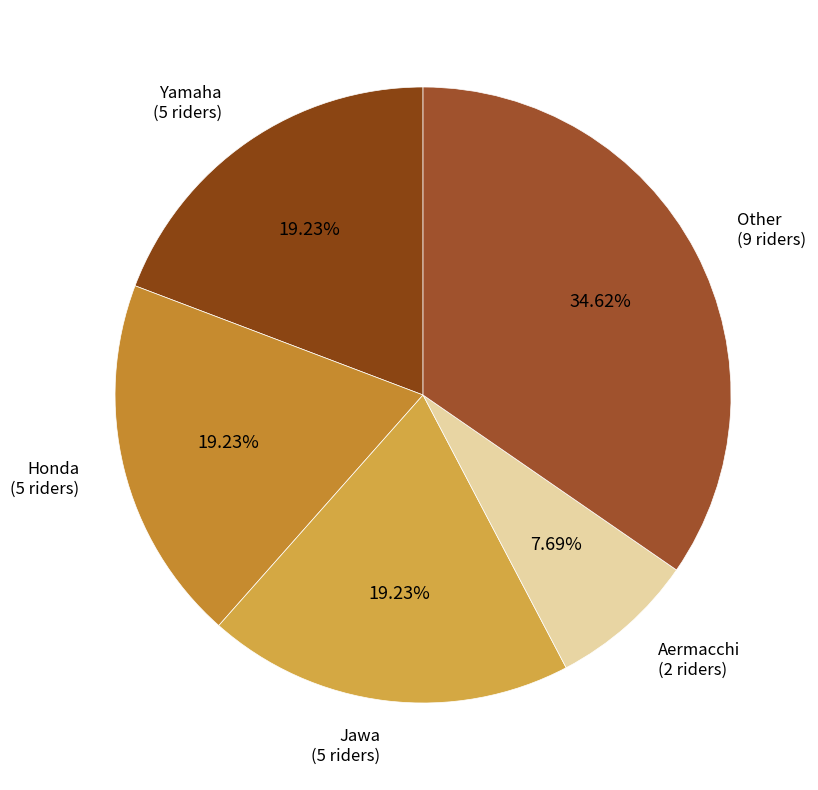

Count the number of slices in the pie.

5